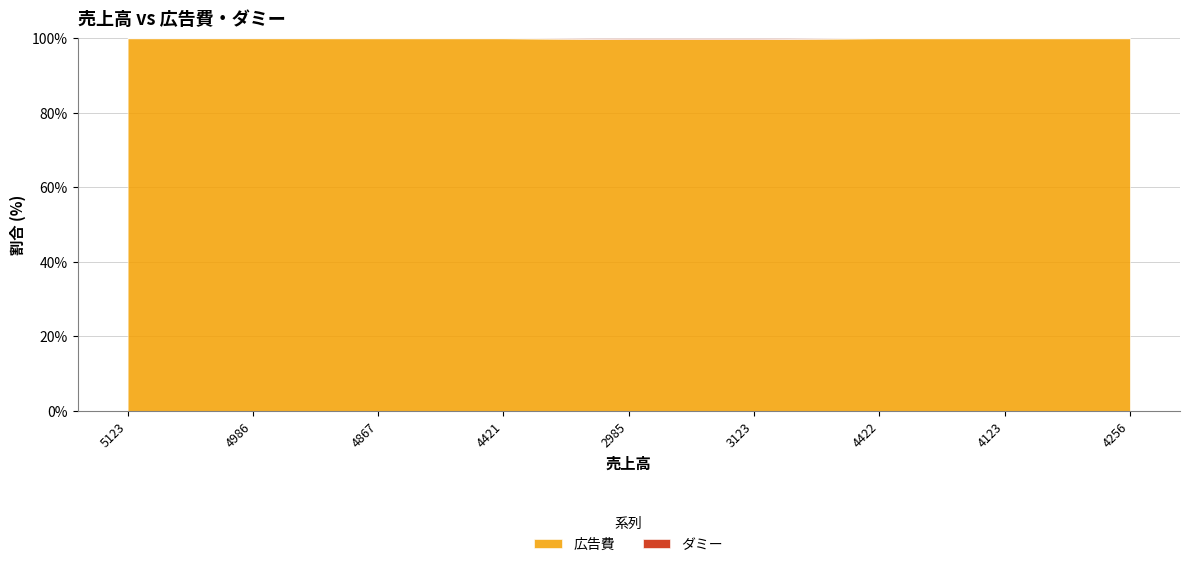

What is the highest value of the 広告費 series?

100.0